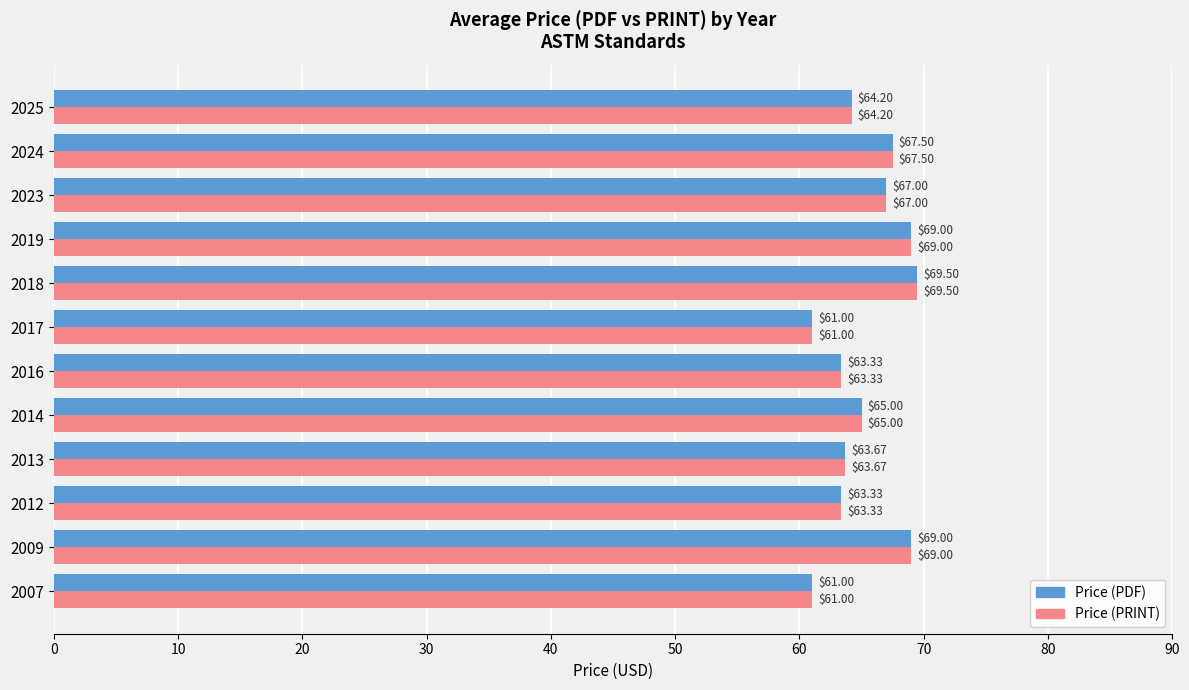

What is the average value of the Price (PRINT) series?

65.3